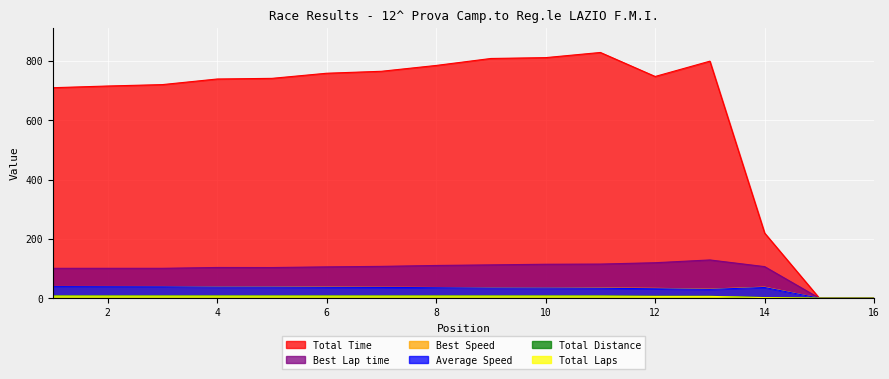

What is the total value across all series at 6?

952.8